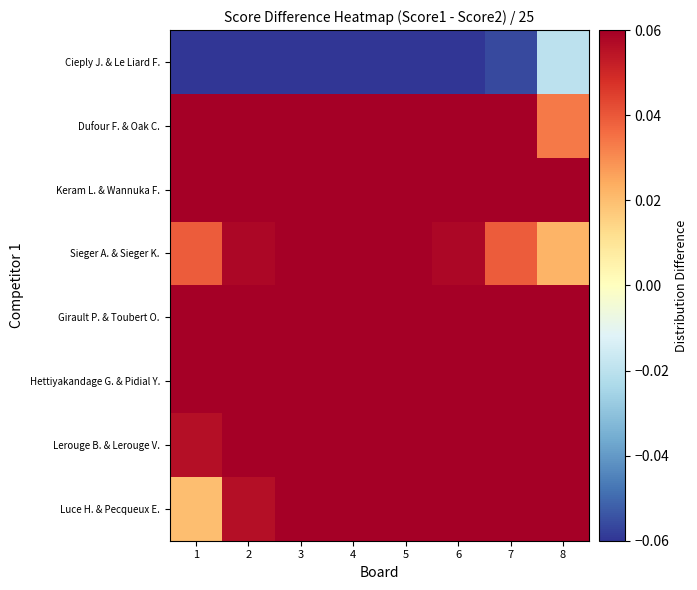

Rank the series by their maximum value, from lowest to highest.

Cieply J. & Le Liard F., Sieger A. & Sieger K., Dufour F. & Oak C., Keram L. & Wannuka F., Girault P. & Toubert O., Hettiyakandage G. & Pidial Y., Lerouge B. & Lerouge V., Luce H. & Pecqueux E.